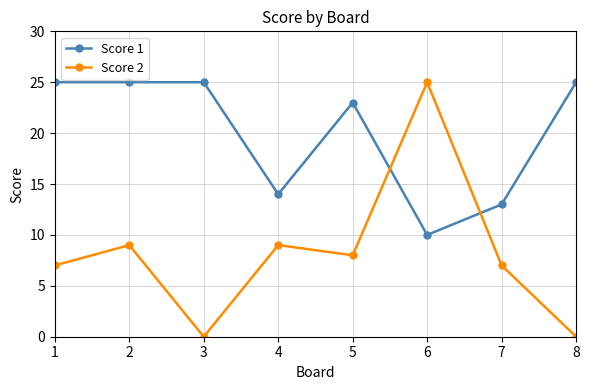

What is the difference between the Score 1 values at 5 and 7?

10